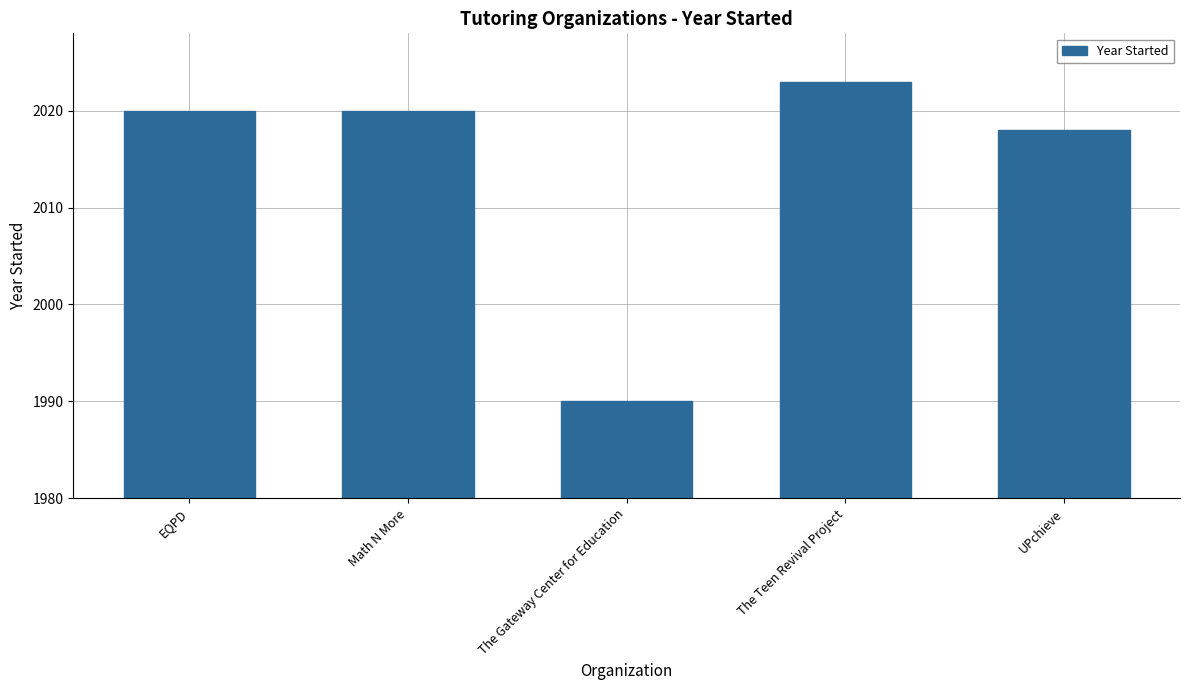

True or false: the data shows 613 at The Teen Revival Project.

False